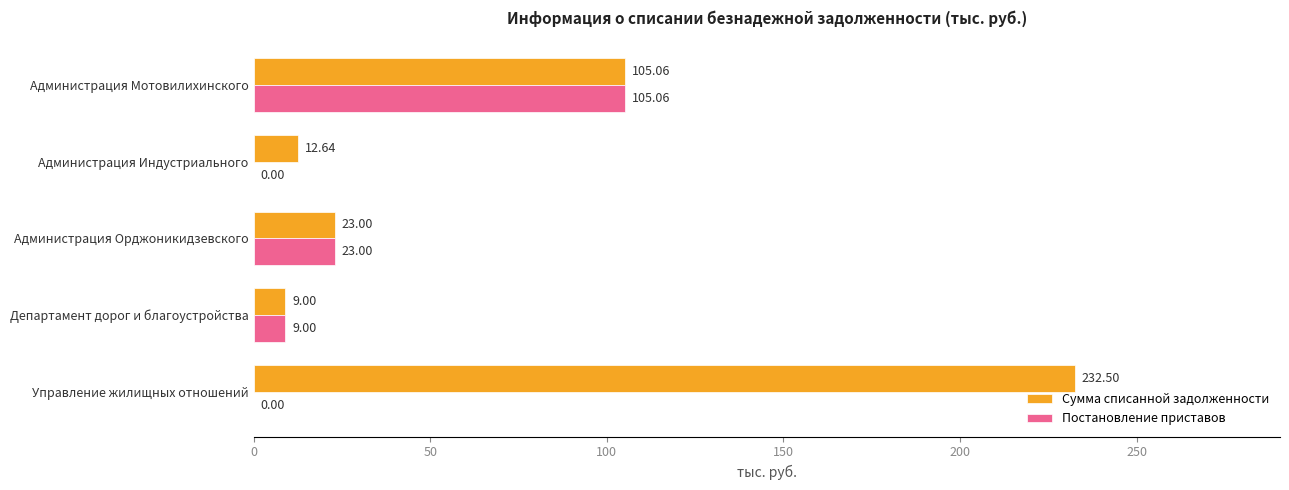

How many categories are shown in the chart?

5